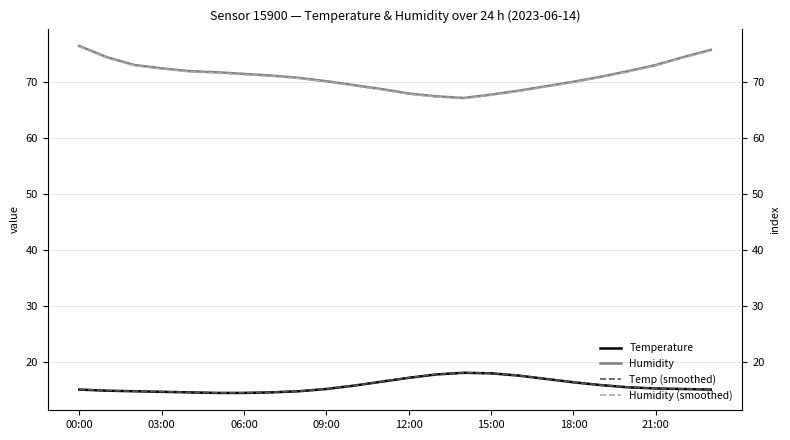

Count the number of data series in this chart.

4